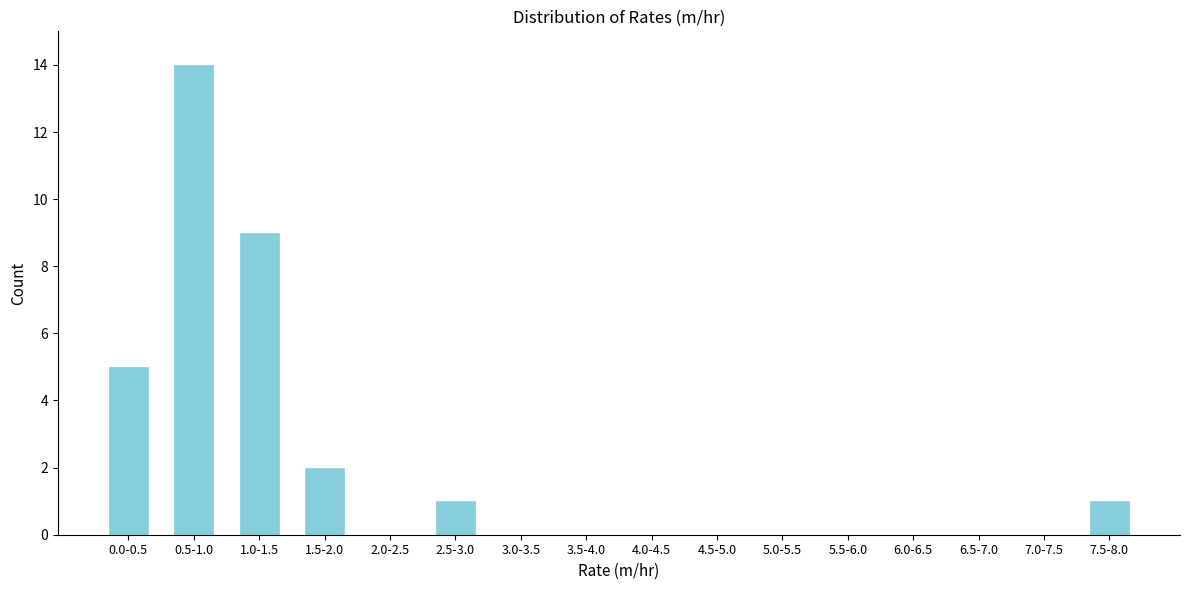

Reading right to left, transcribe all the data shown in this chart.

7.5-8.0=1	7.0-7.5=0	6.5-7.0=0	6.0-6.5=0	5.5-6.0=0	5.0-5.5=0	4.5-5.0=0	4.0-4.5=0	3.5-4.0=0	3.0-3.5=0	2.5-3.0=1	2.0-2.5=0	1.5-2.0=2	1.0-1.5=9	0.5-1.0=14	0.0-0.5=5